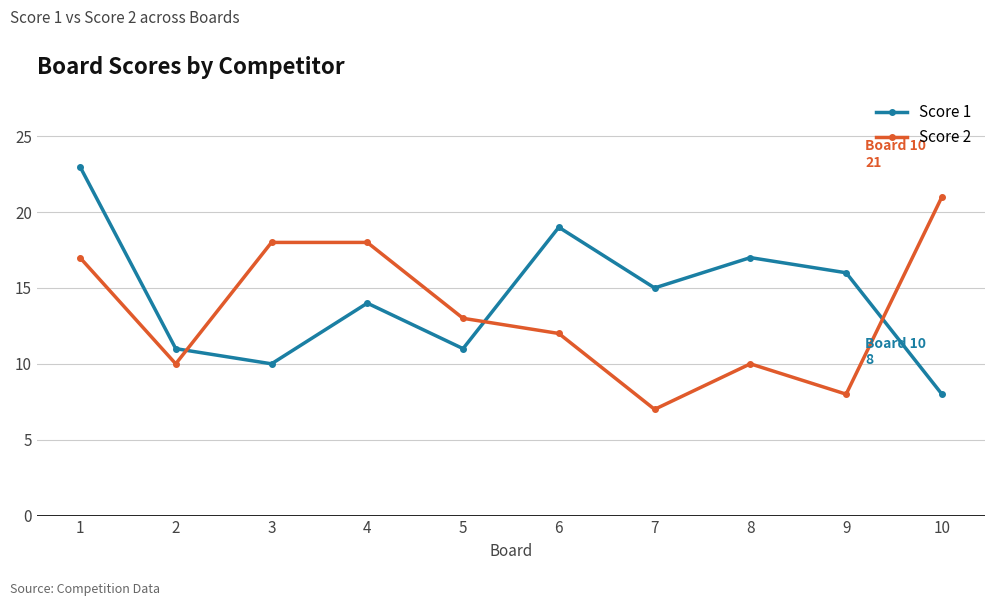

Where do Score 1 and Score 2 first cross each other?

2 and 3